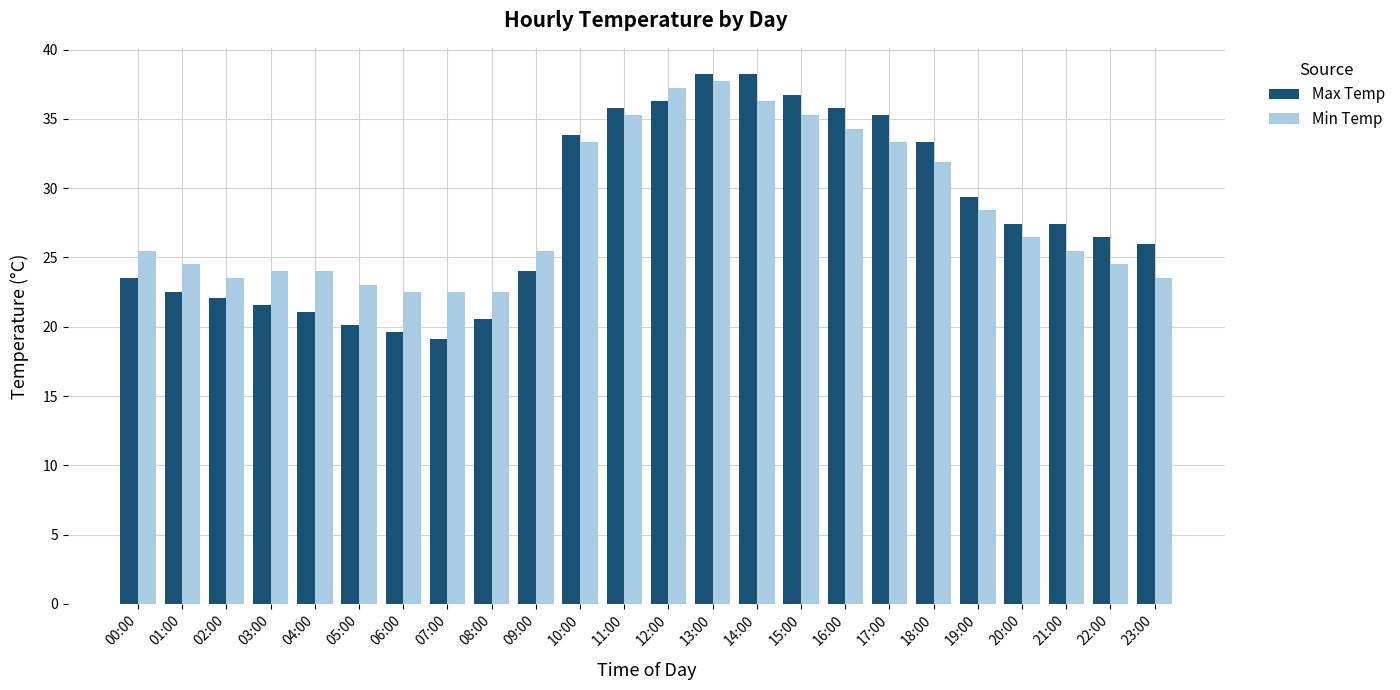

The Min Temp series shows 25.5 at 09:00. True or false?

True